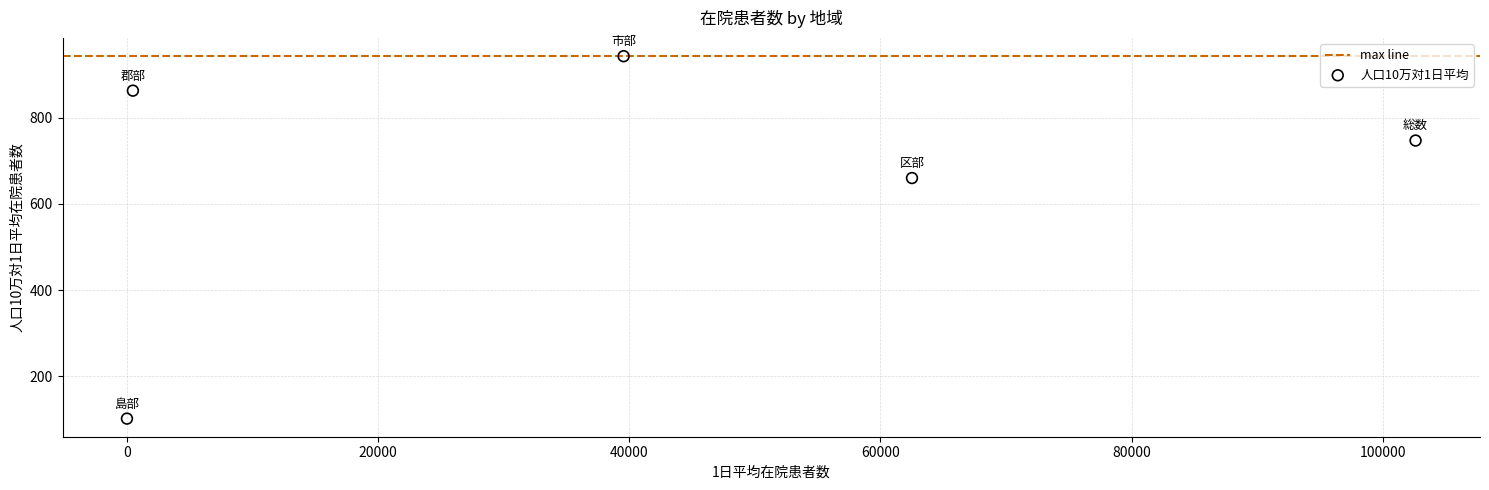

What is the range of Y values (max minus min)?

842.6